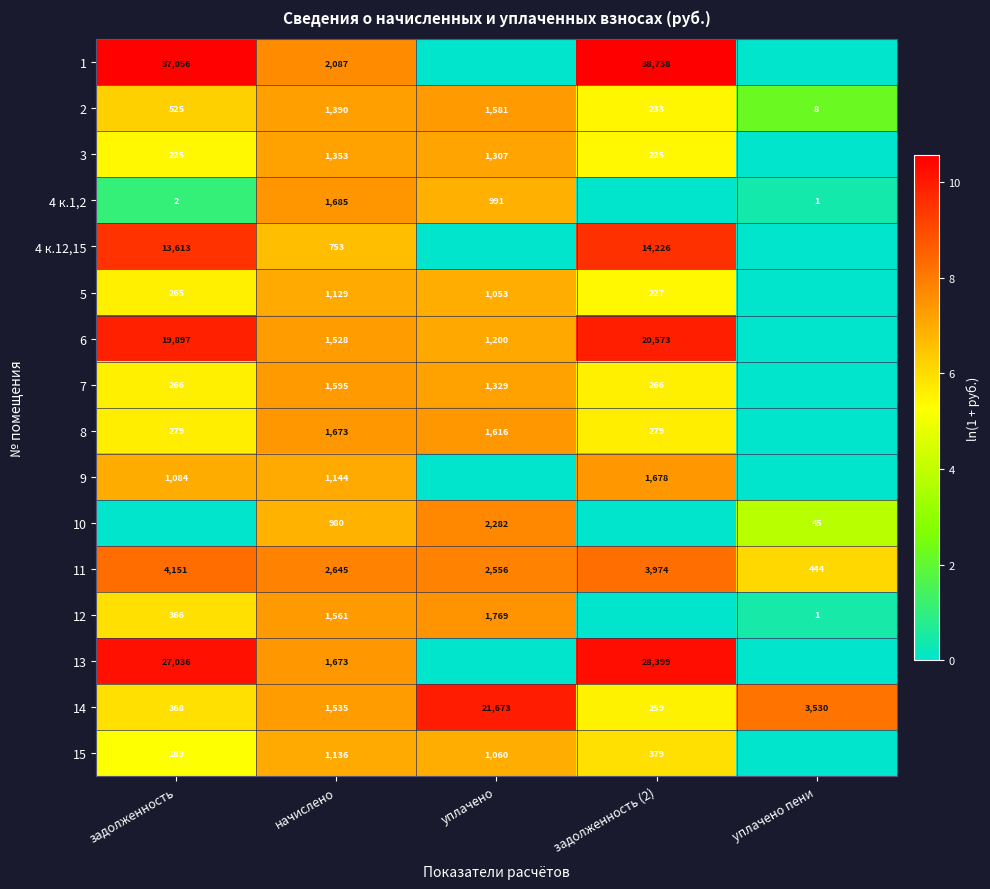

Is it true that 2 equals 701 at задолженность?

False